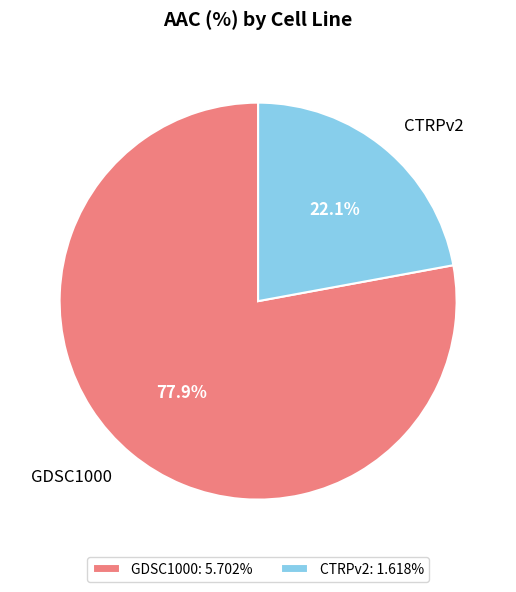

What percentage is the CTRPv2 slice, to the nearest percent?

22%